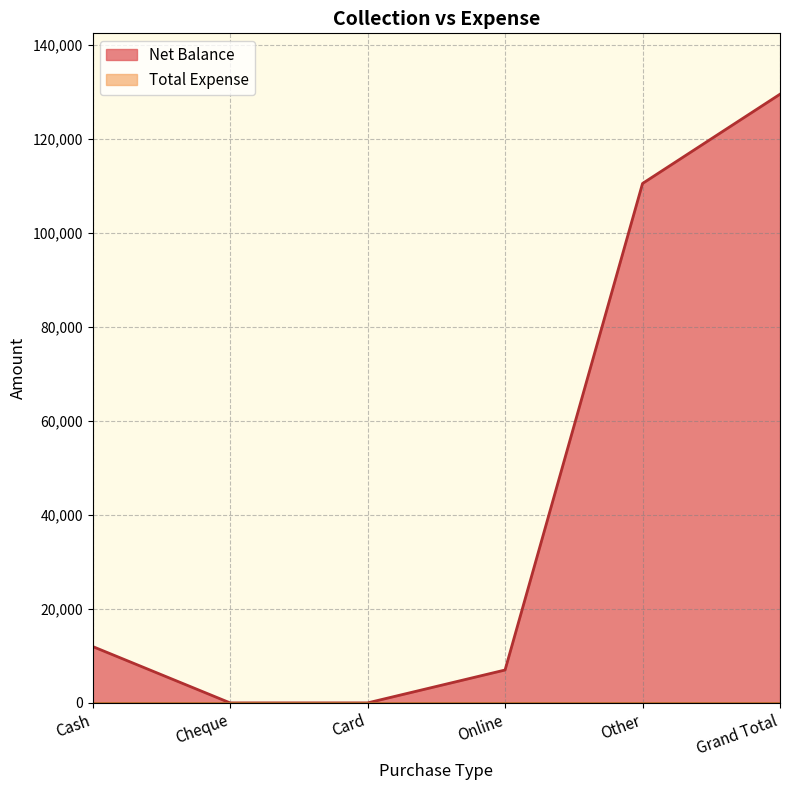

Which category has the highest value across all series?

Grand Total